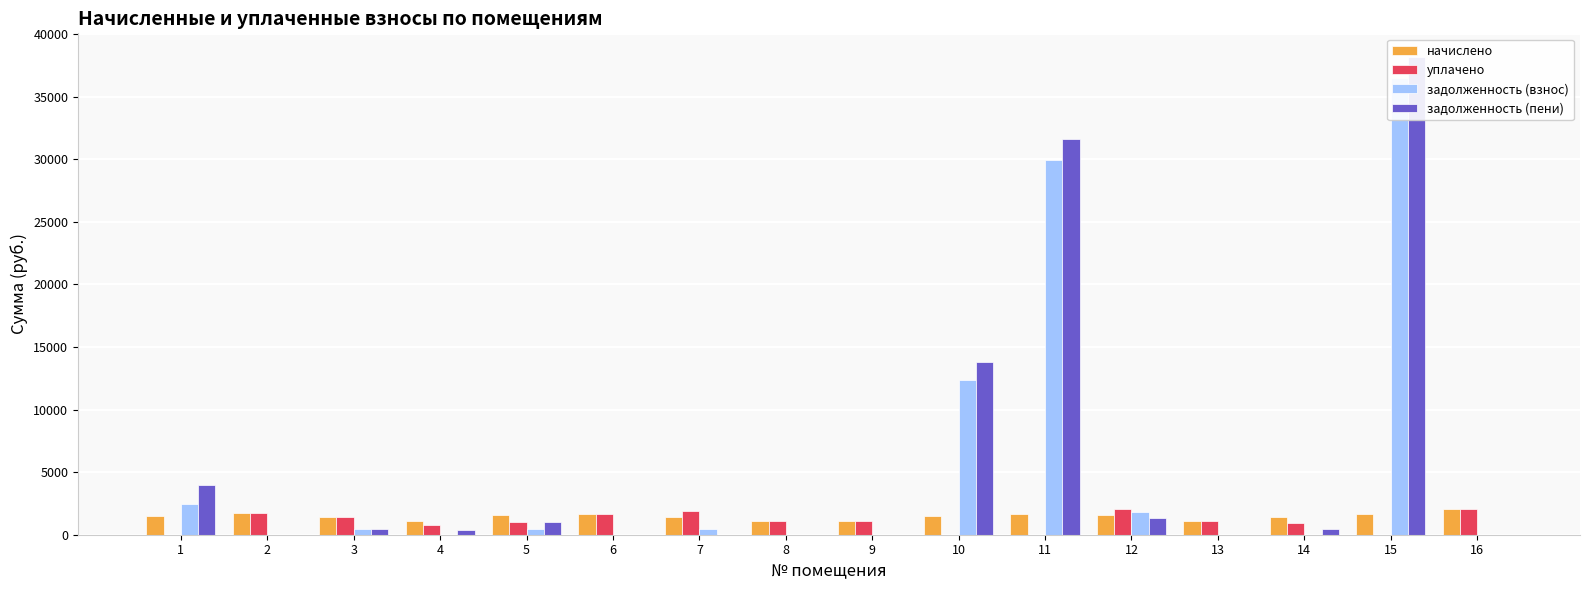

How many values in the задолженность (пени) series exceed 455?

8